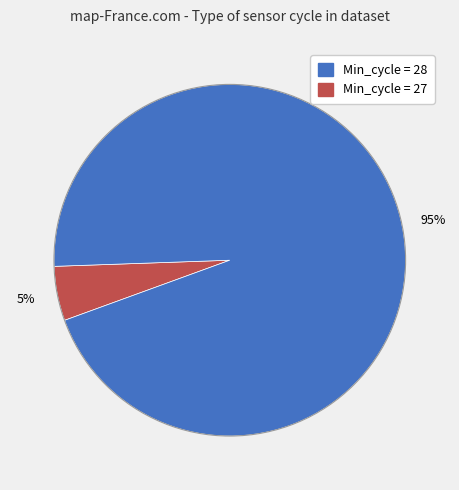

Does any single category account for the majority?

Yes